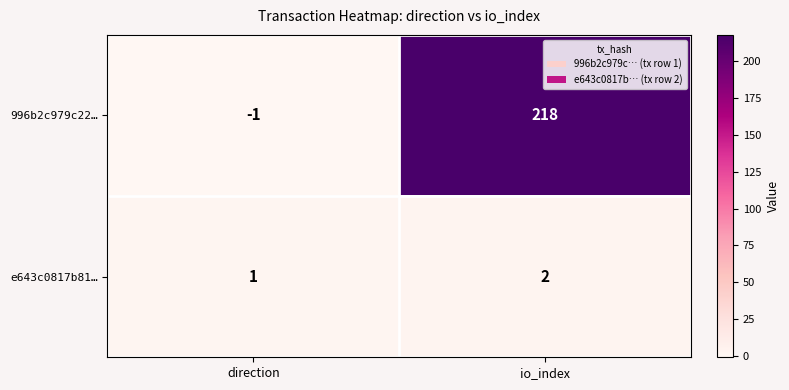

Reading left to right, extract all data points from this chart.

996b2c979c22…: -1	218
e643c0817b81…: 1	2